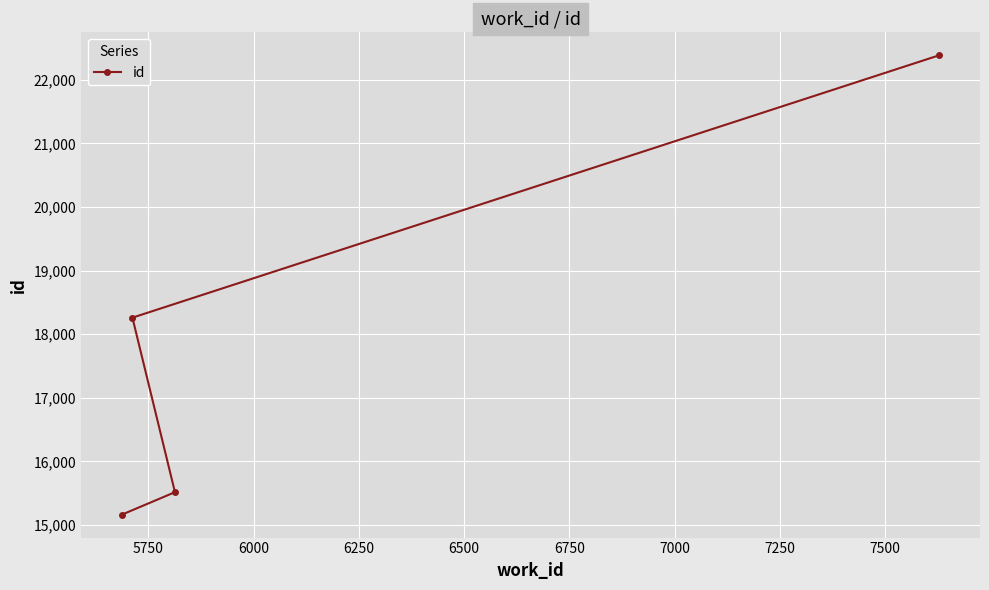

What is the minimum value shown in the chart?

15163